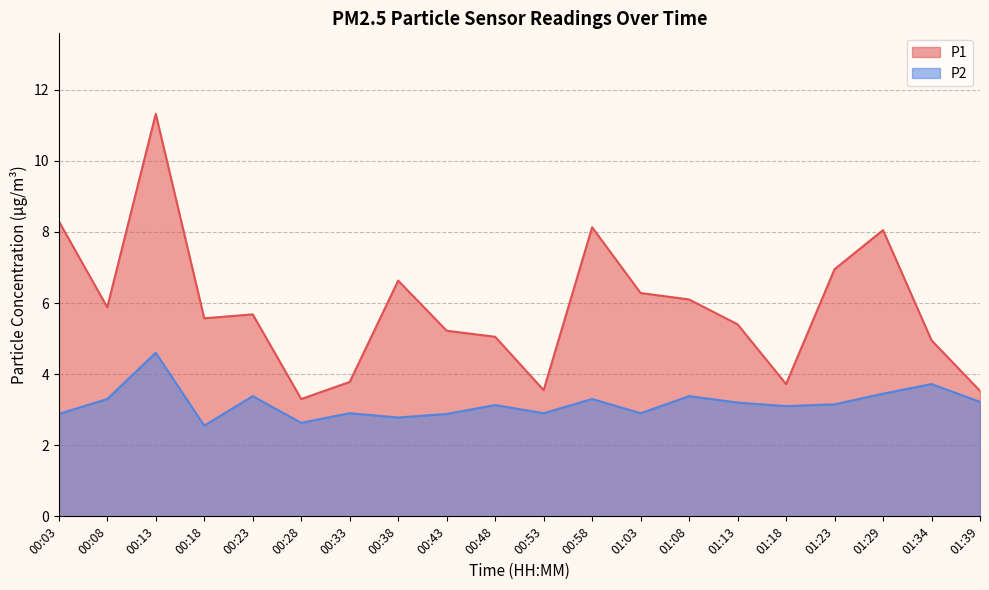

List the series in order of their overall mean, lowest first.

P2, P1